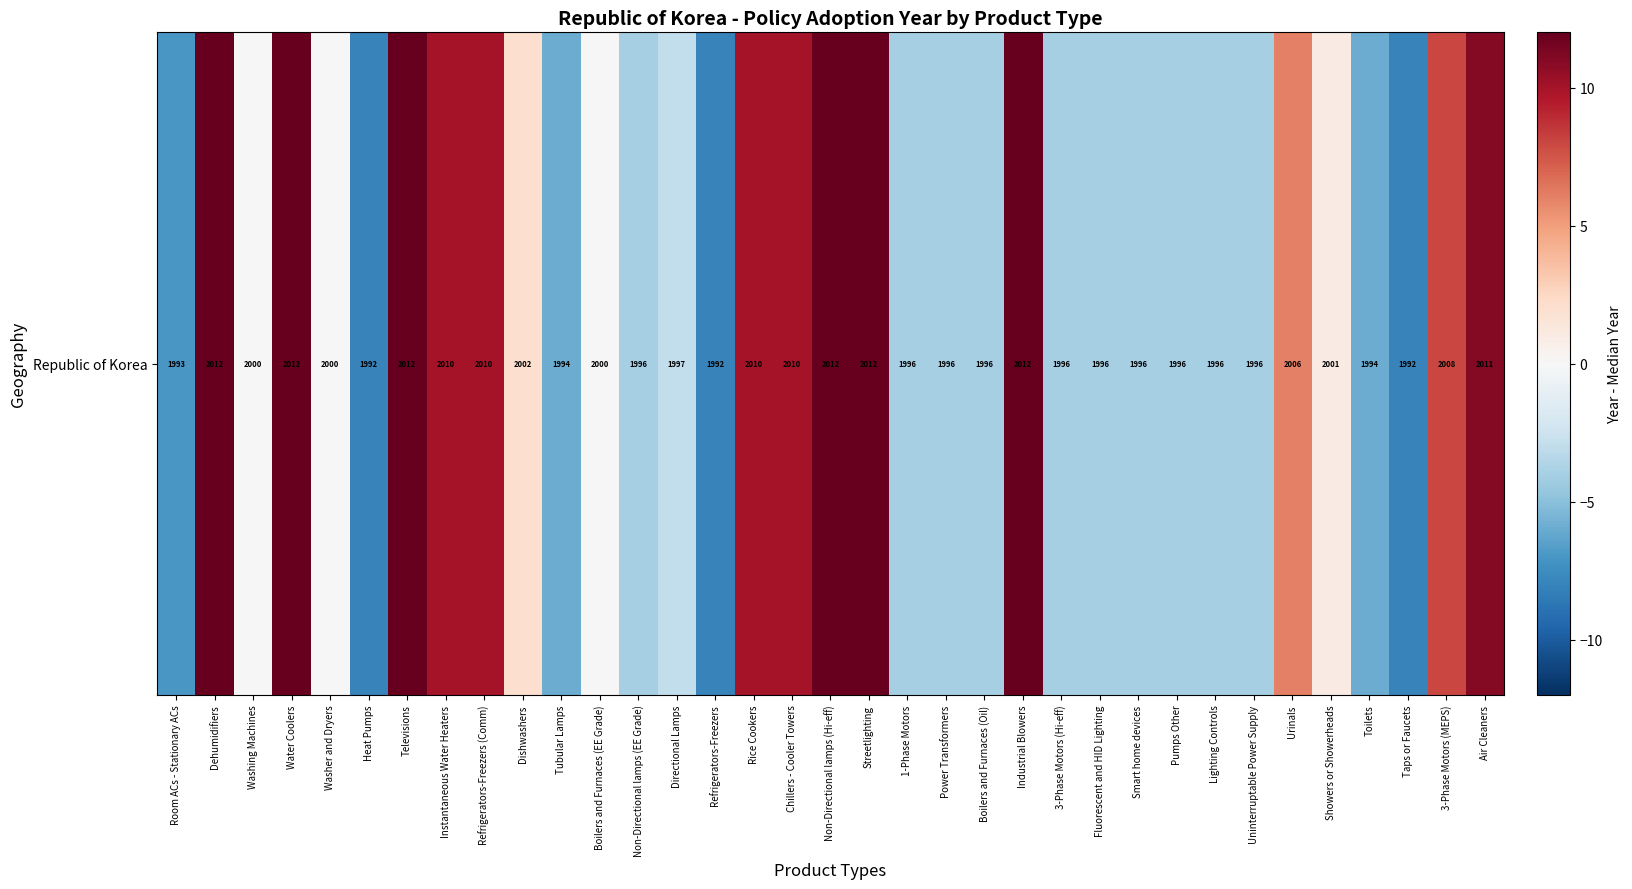

What is the change in value from 3-Phase Motors (Hi-eff) to Urinals?

+10